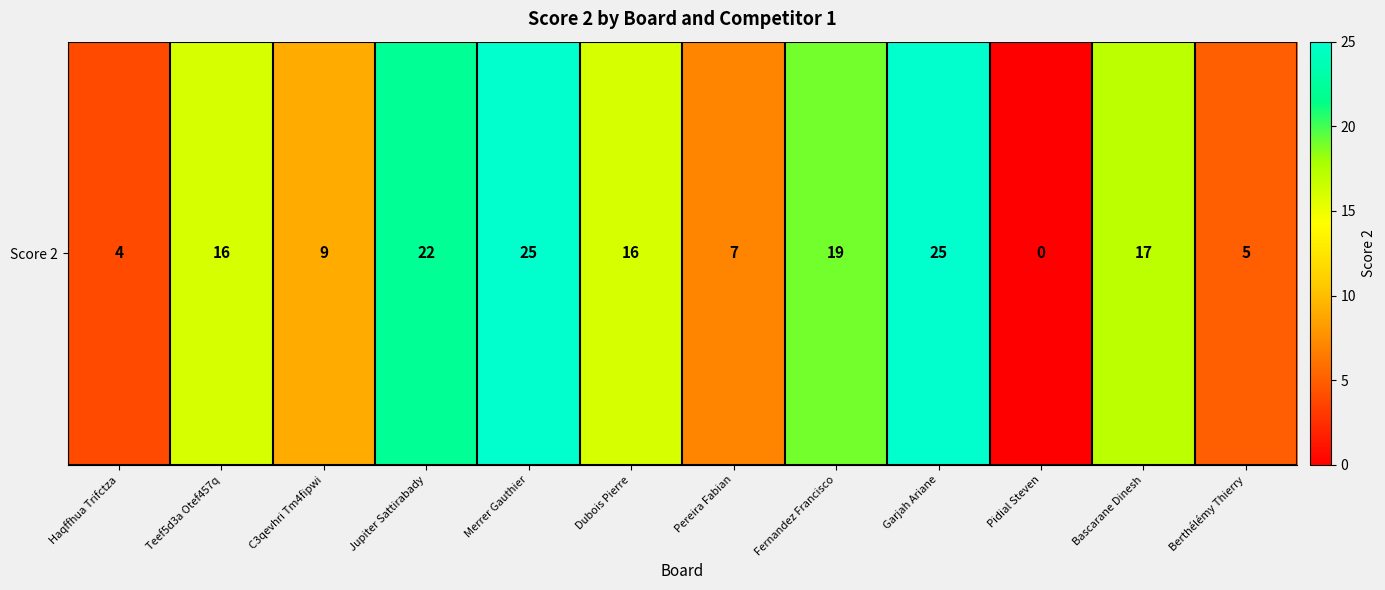

Rank the categories by value from lowest to highest.

Pidial Steven, Haqffhua Trifctza, Berthélémy Thierry, Pereira Fabian, C3qevhri Tm4fipwi, Teef5d3a Otef457q, Dubois Pierre, Bascarane Dinesh, Fernandez Francisco, Jupiter Sattirabady, Merrer Gauthier, Garjah Ariane